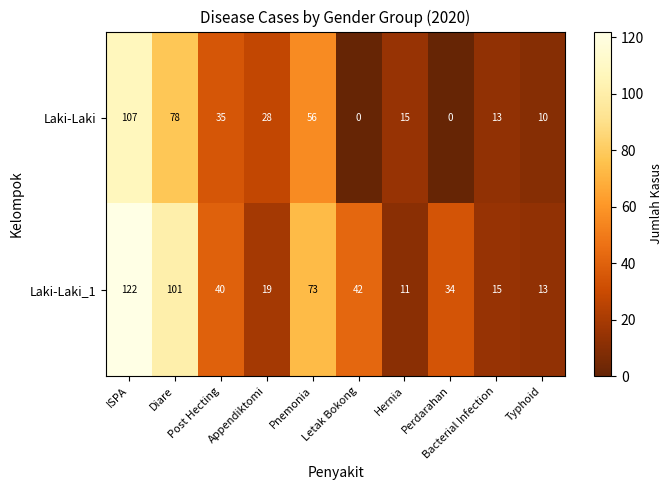

Rank the series by their maximum value, from lowest to highest.

Laki-Laki, Laki-Laki_1